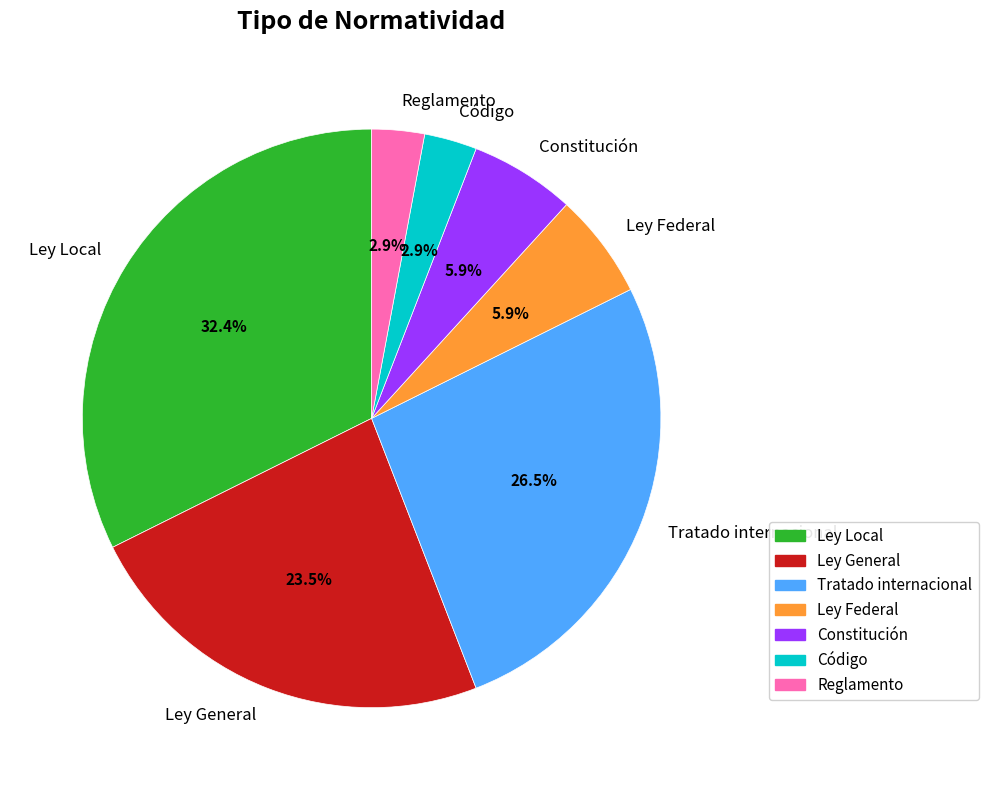

Approximately how many times larger is the value at Código compared to Ley Local?

0.1